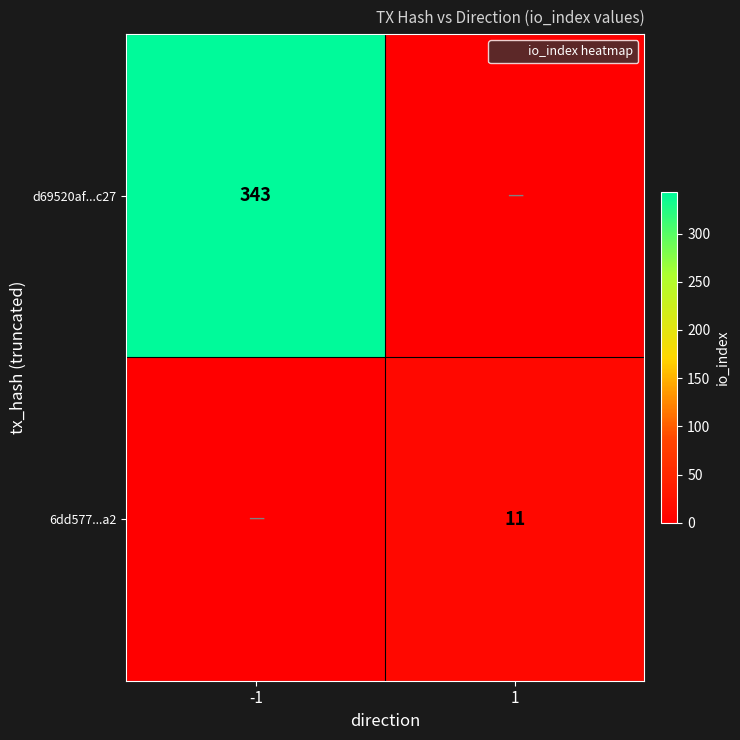

What is the sum of all d69520af...c27 values?

343